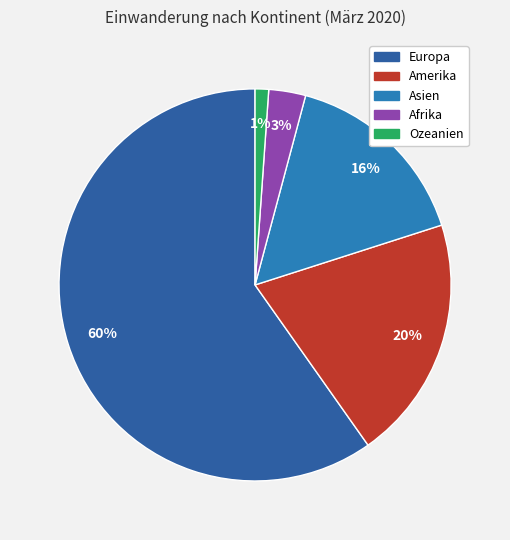

Which slice represents more than half of the pie?

Europa